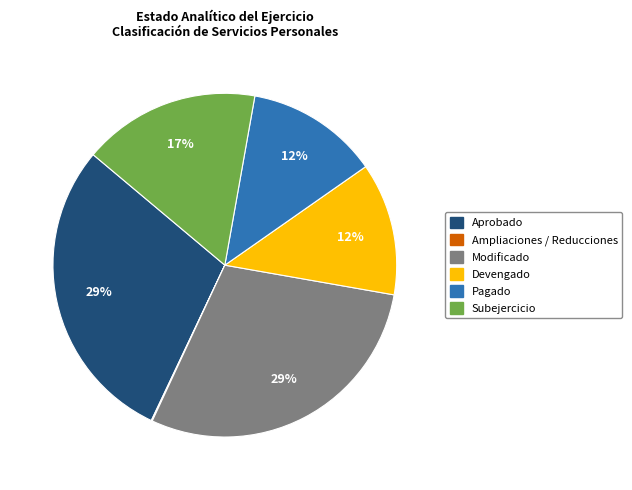

To the nearest percent, what portion does Modificado represent?

29%